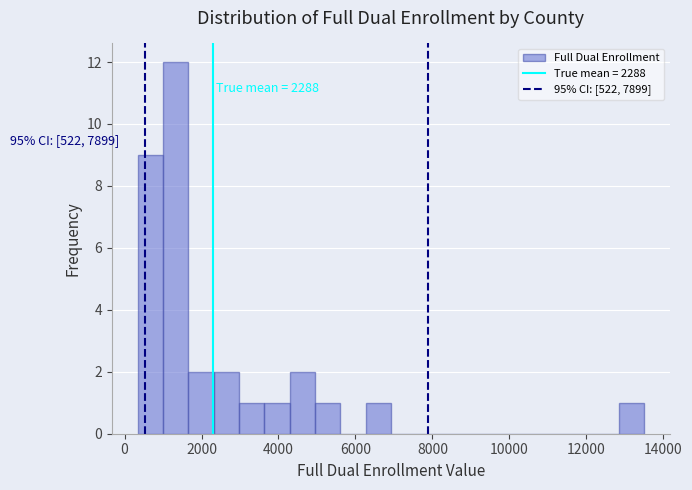

Around what value on the x-axis is the tallest bar? Give the approximate position of its centre, as read against the axis.

1400